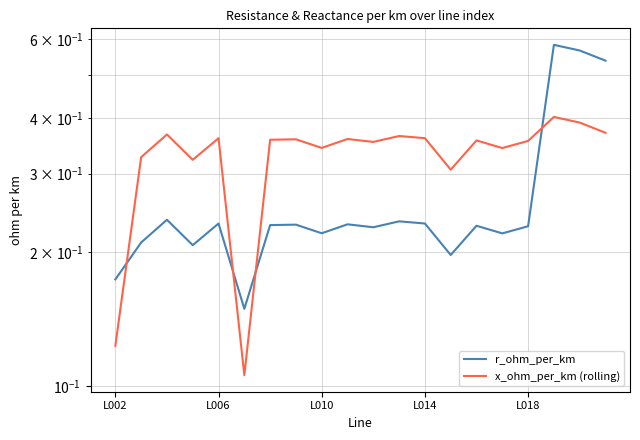

True or false: r_ohm_per_km has more than 1 points higher than both neighbors.

True